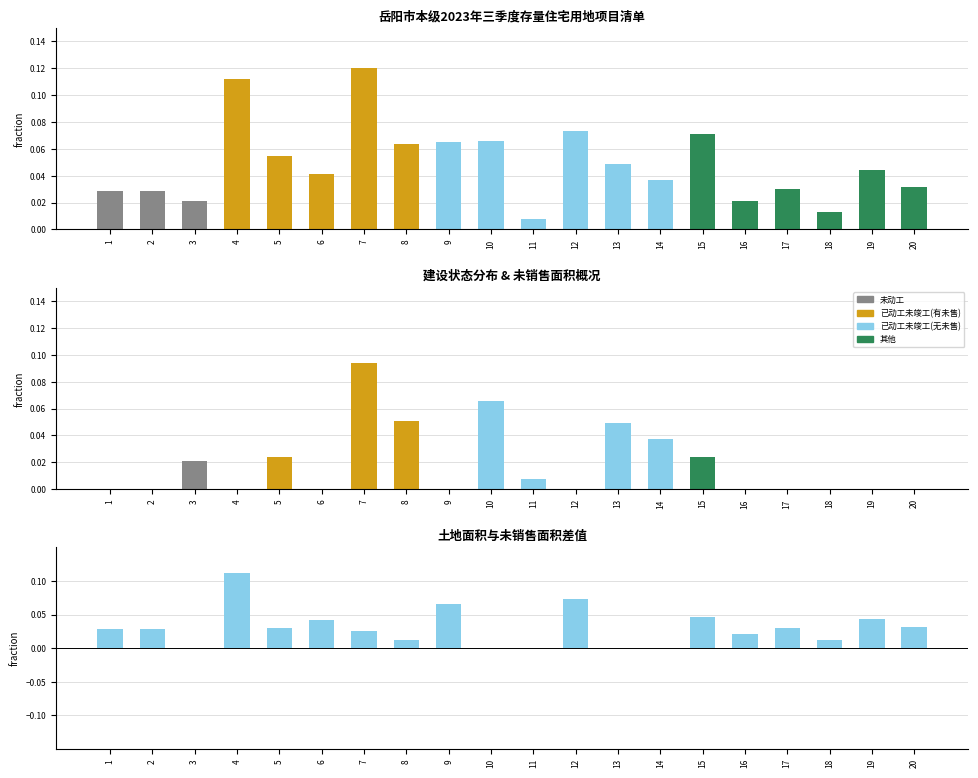

The 差值（土地-未售） series shows 0.0 at 7. True or false?

False